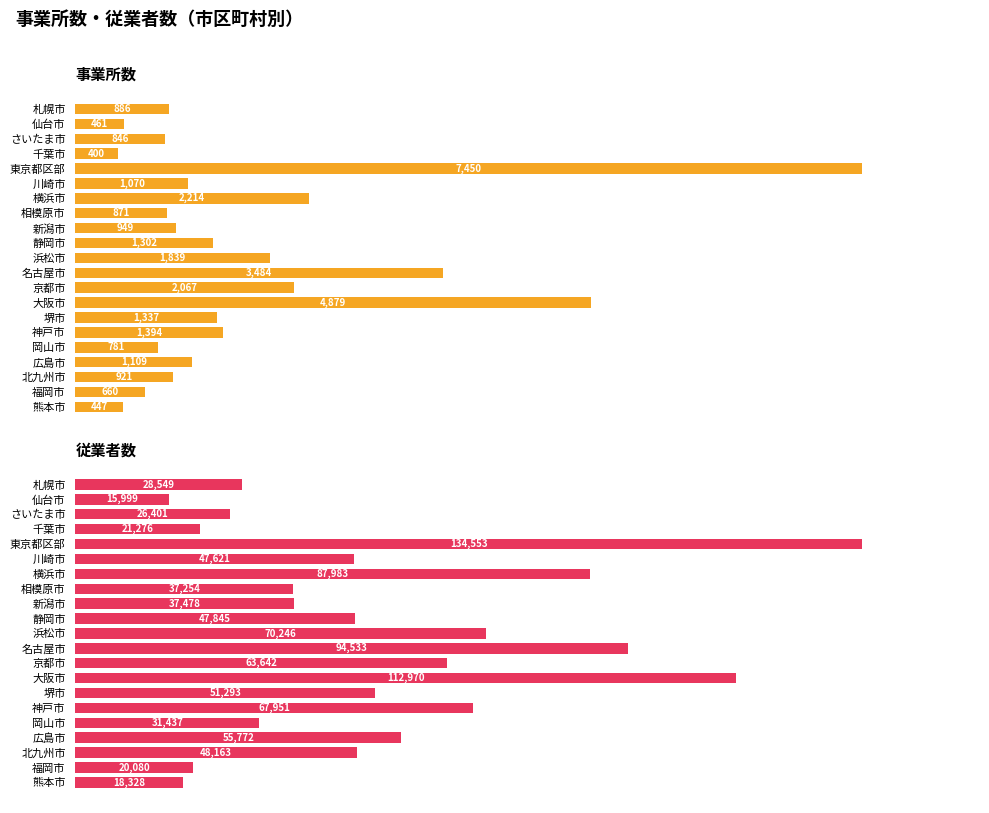

How many series are shown in this chart?

2